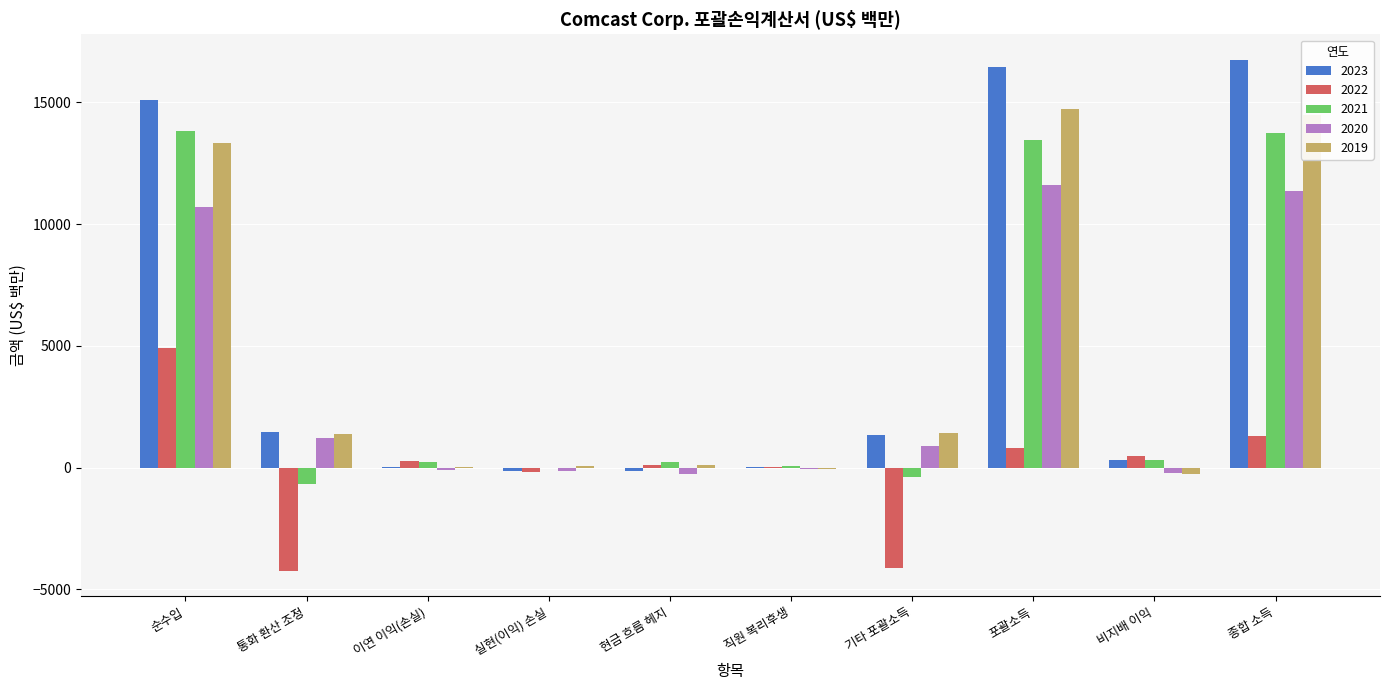

What is the sum of all 2021 values?

40762